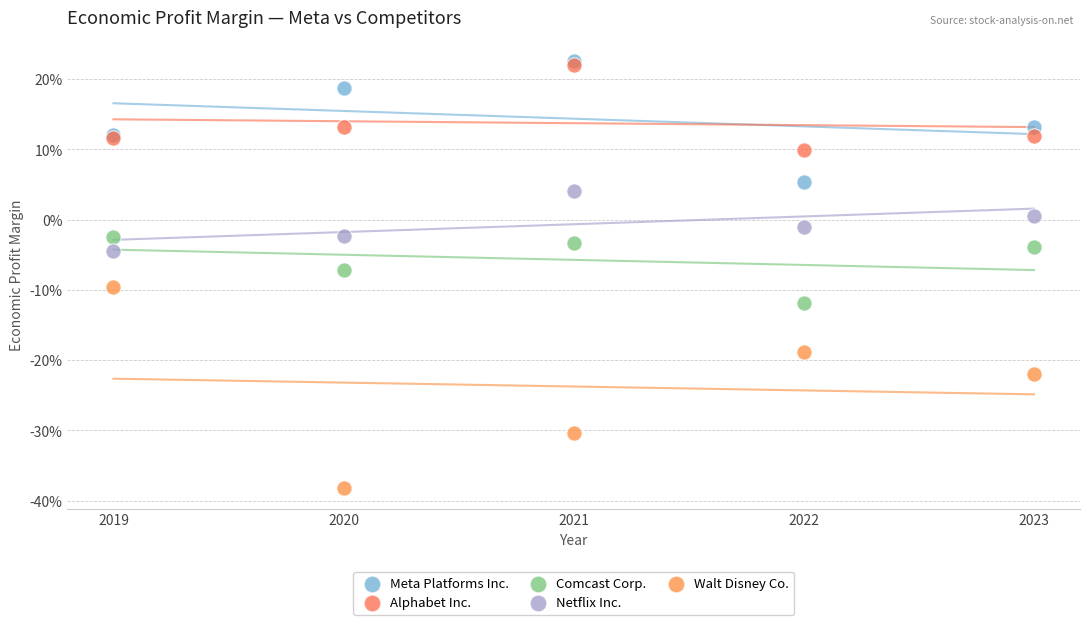

What are all the series names shown in the legend?

Meta Platforms Inc., Alphabet Inc., Comcast Corp., Netflix Inc., Walt Disney Co.